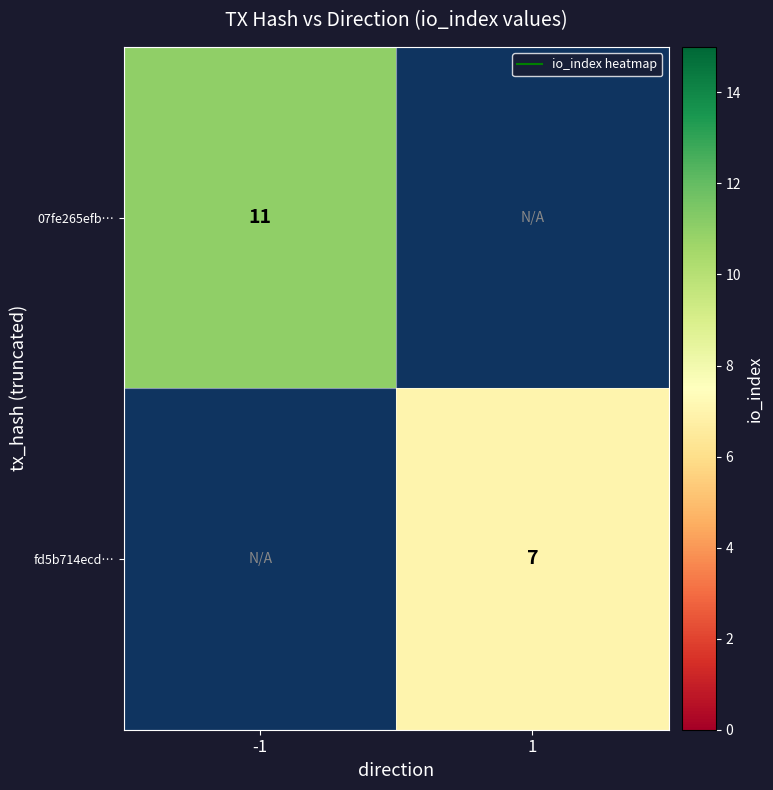

Count the number of categories in the chart.

2